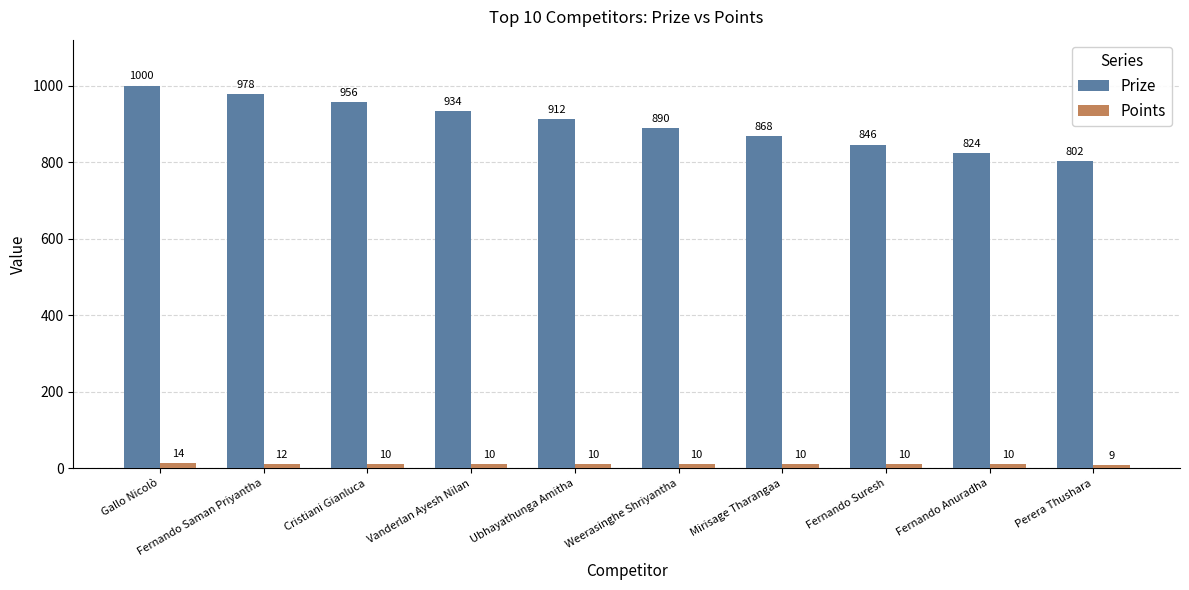

The Prize series shows 868 at Mirisage Tharangaa. True or false?

True